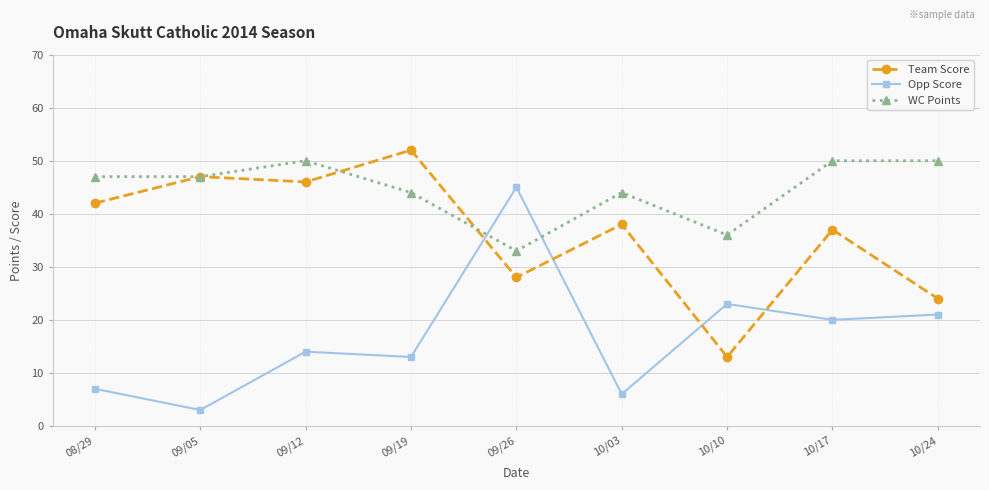

The Opp Score series shows 20 at 10/17. True or false?

True